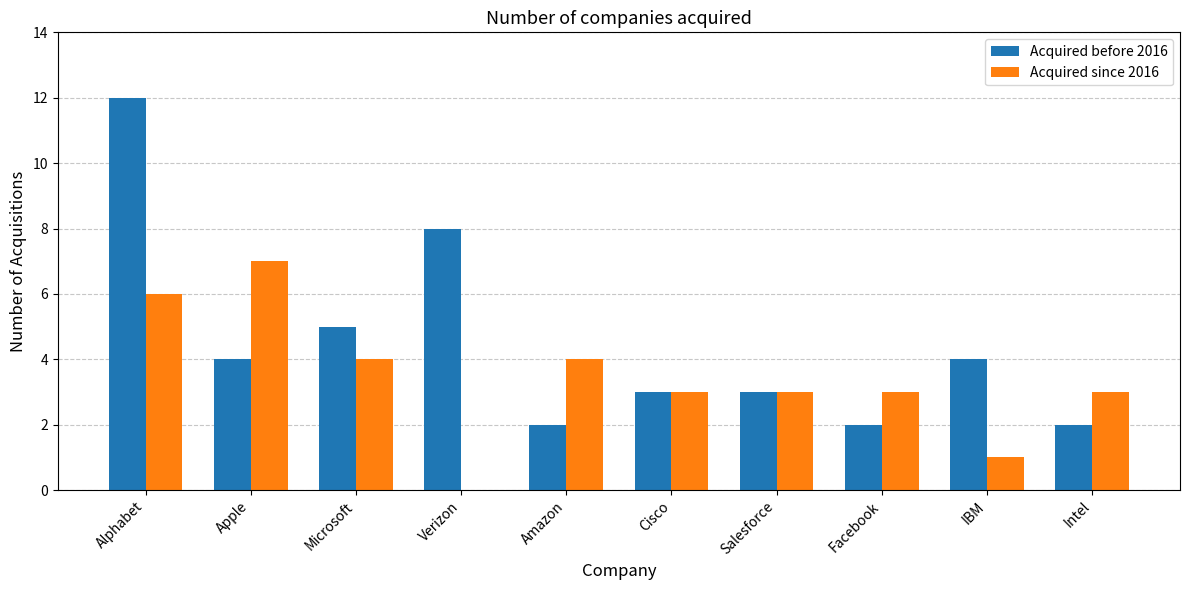

How many groups of bars are there?

10